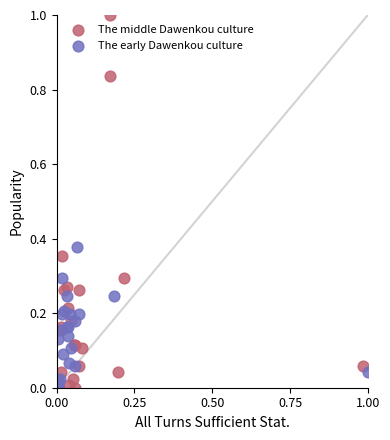

Which series has the largest Y range (max minus min)?

The middle Dawenkou culture